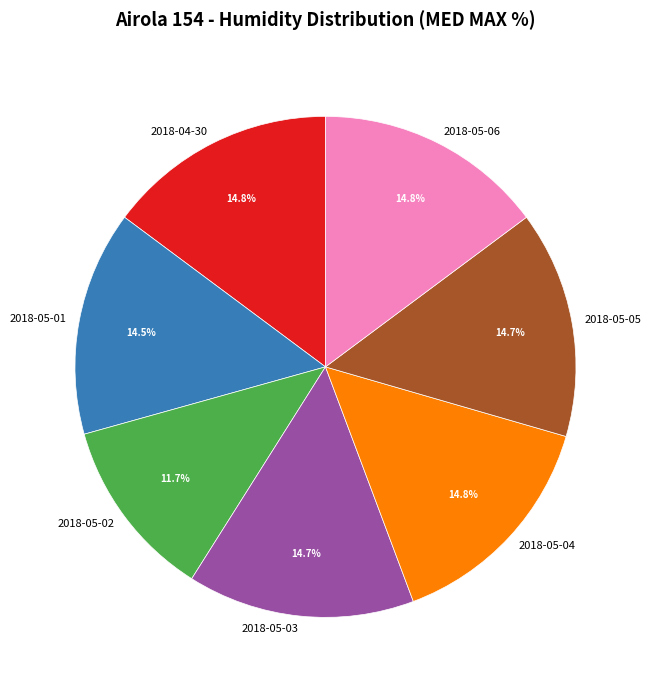

How many slices are in this pie chart?

7